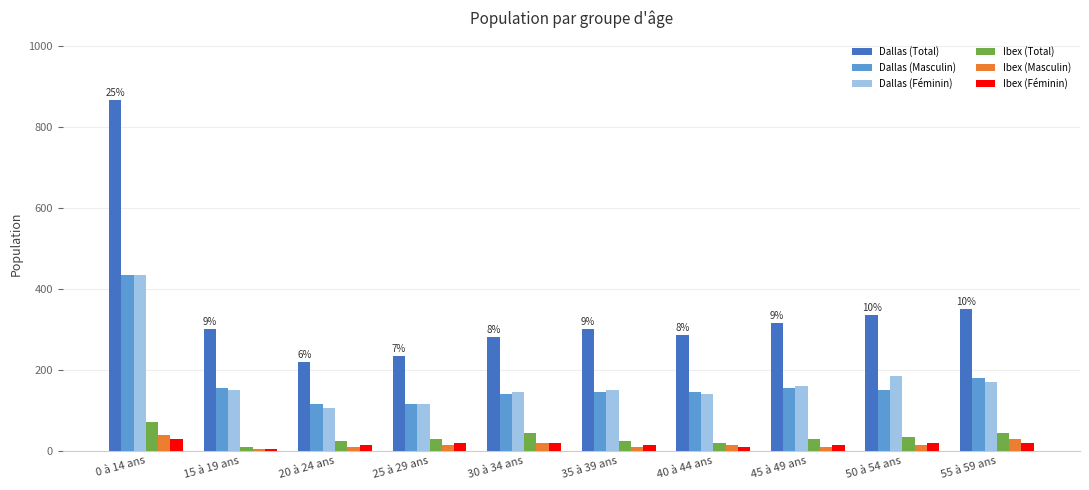

Count the Ibex (Féminin) values in the range 15 to 20.

7